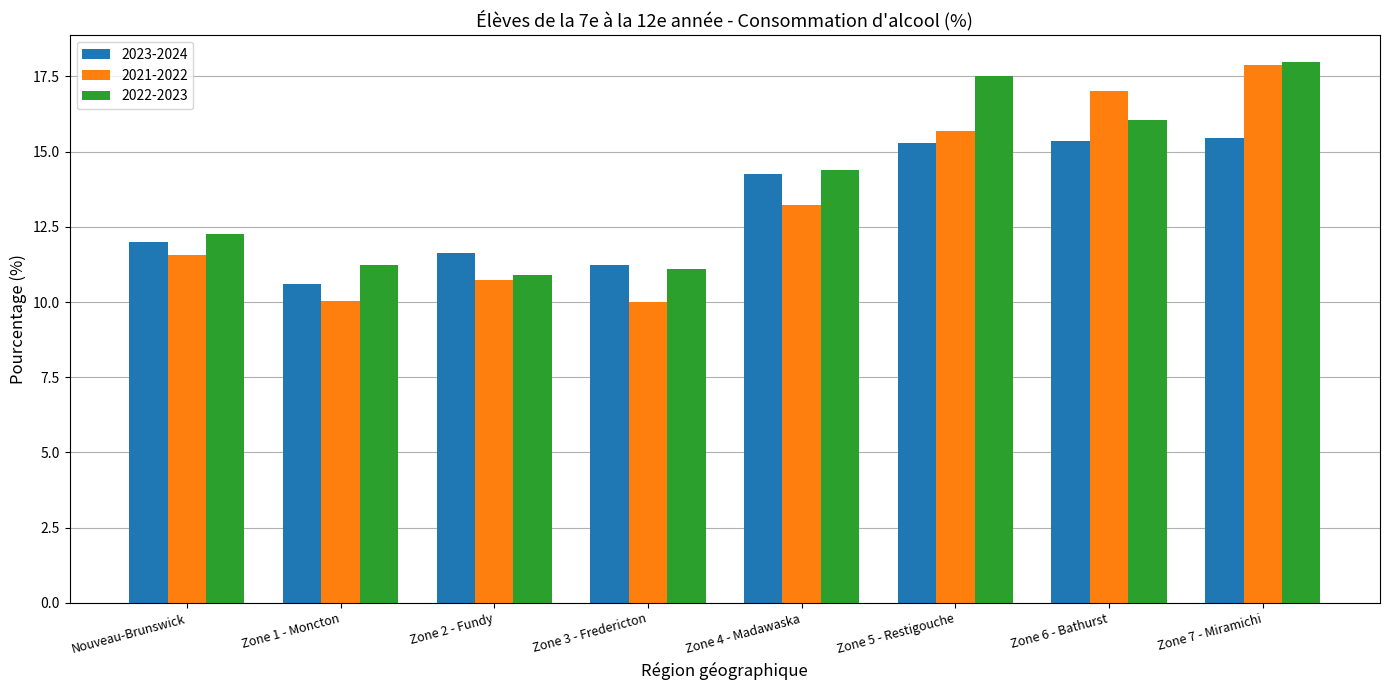

Which series has the largest range (max minus min)?

2021-2022